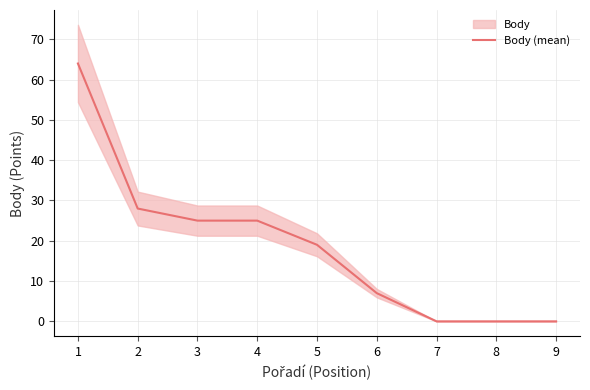

Which label corresponds to the smallest value in the chart?

7